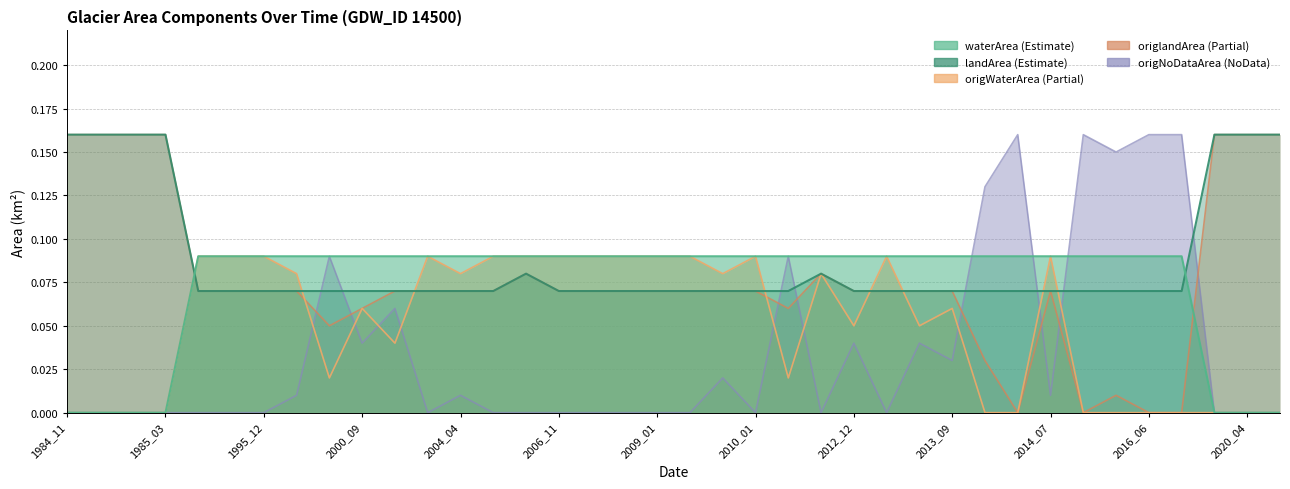

What is the difference between the second highest and minimum values in the origNoDataArea series?

0.2